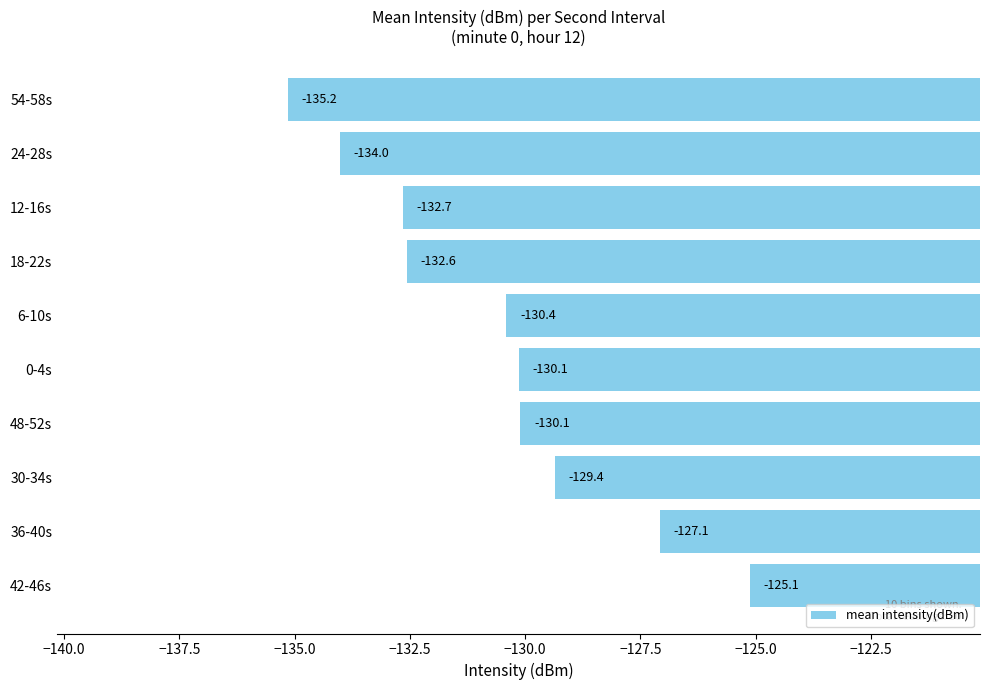

Which label corresponds to the smallest value in the chart?

54-58s